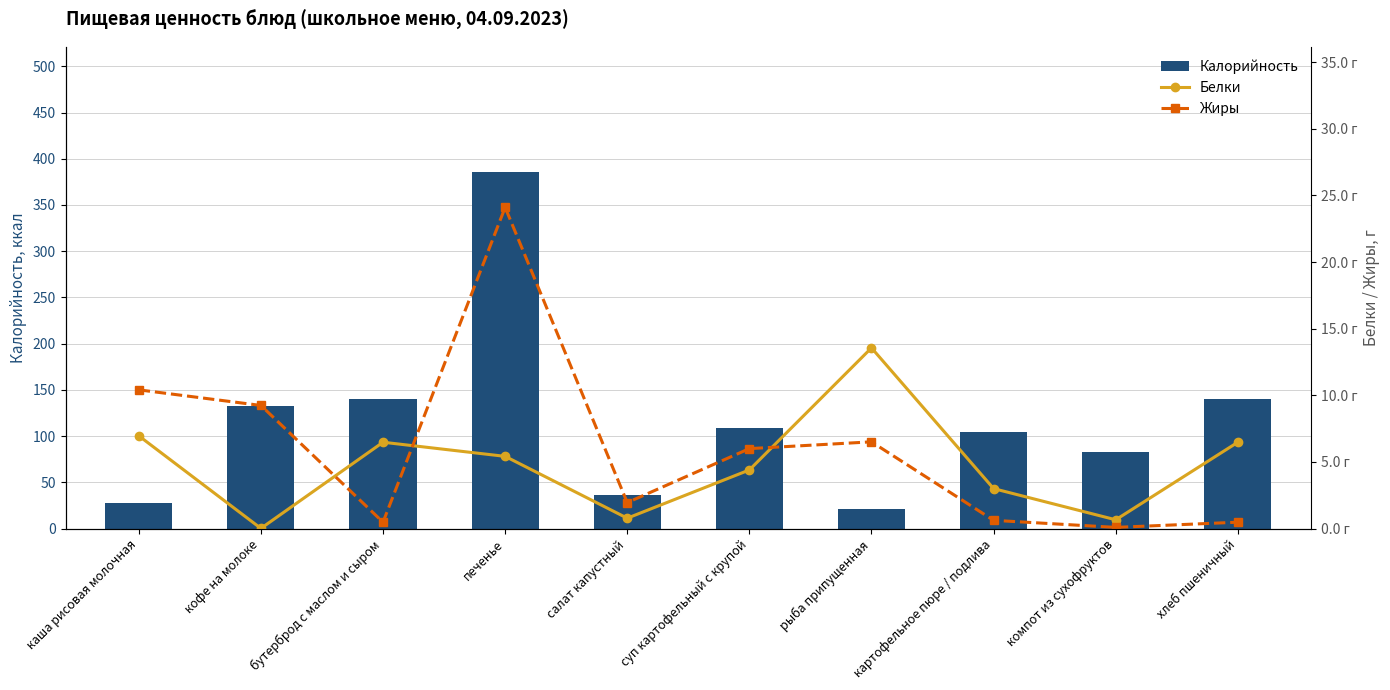

How many series are shown in this chart?

3